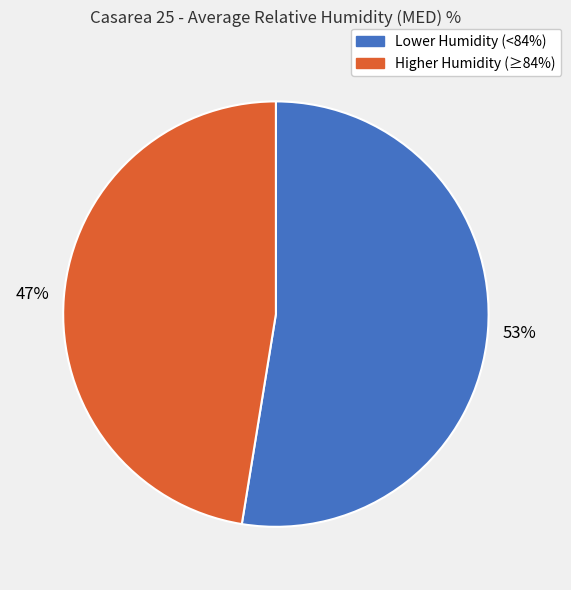

Is there a majority slice in this chart?

Yes